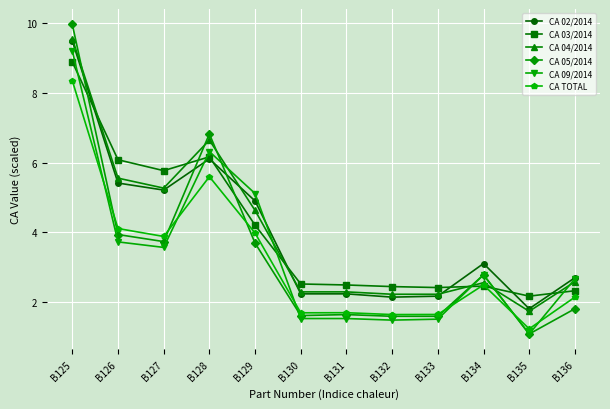

What is the value of the CA 09/2014 point at the 9th from the left?

1.5